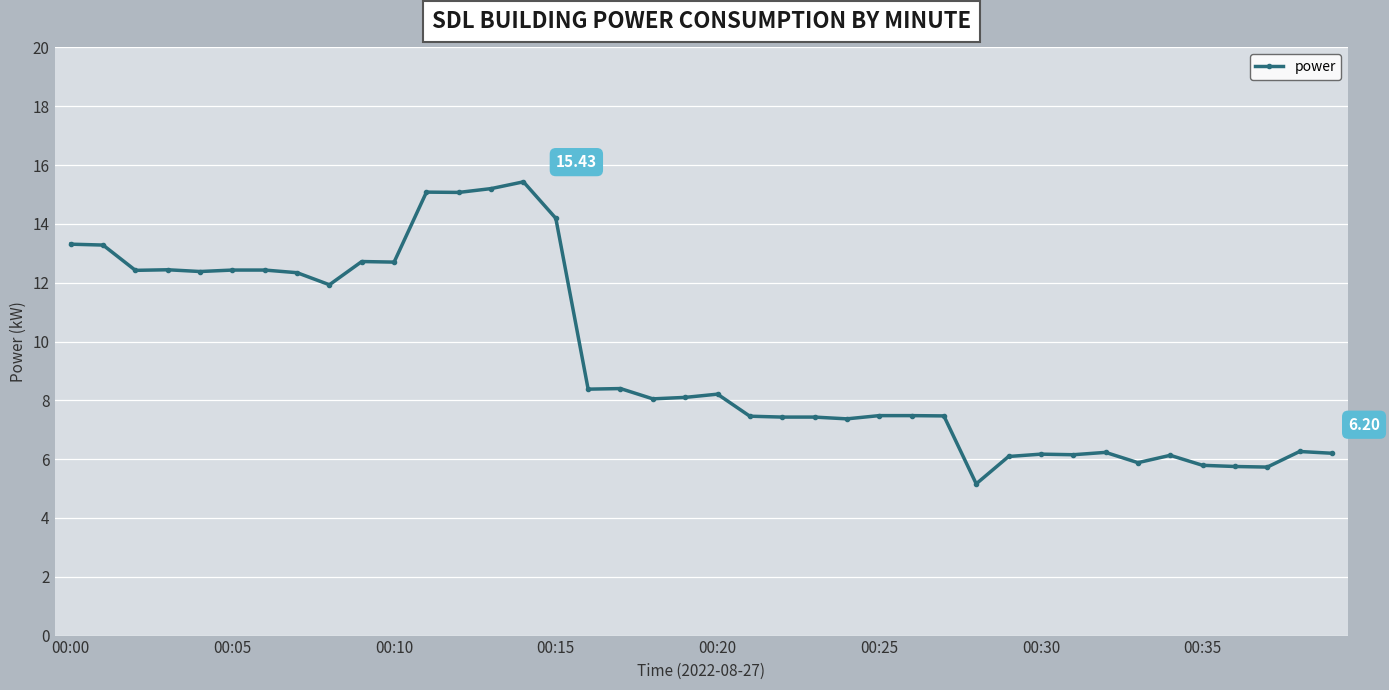

What is the average value?

9.5